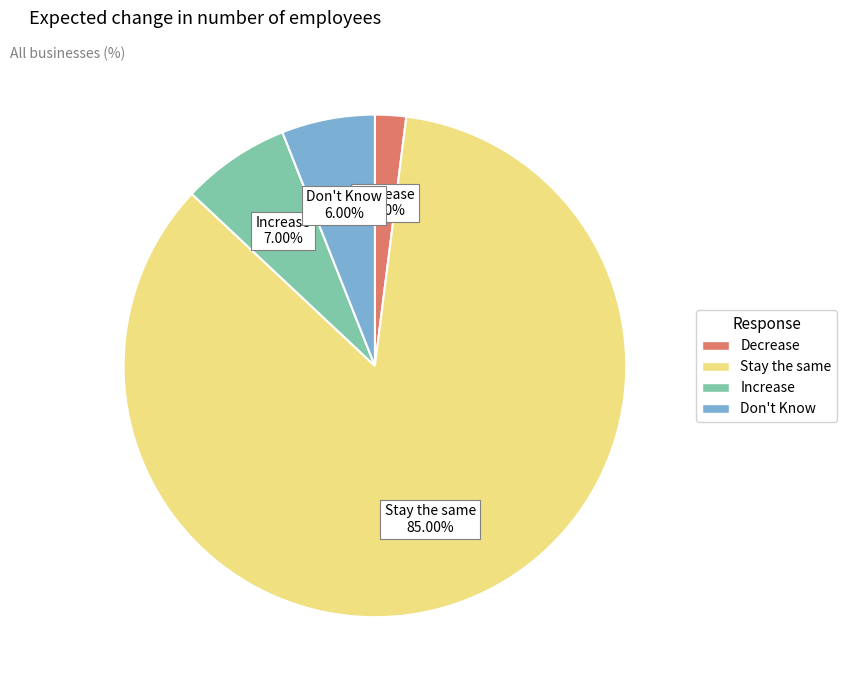

How many slices are in this pie chart?

4